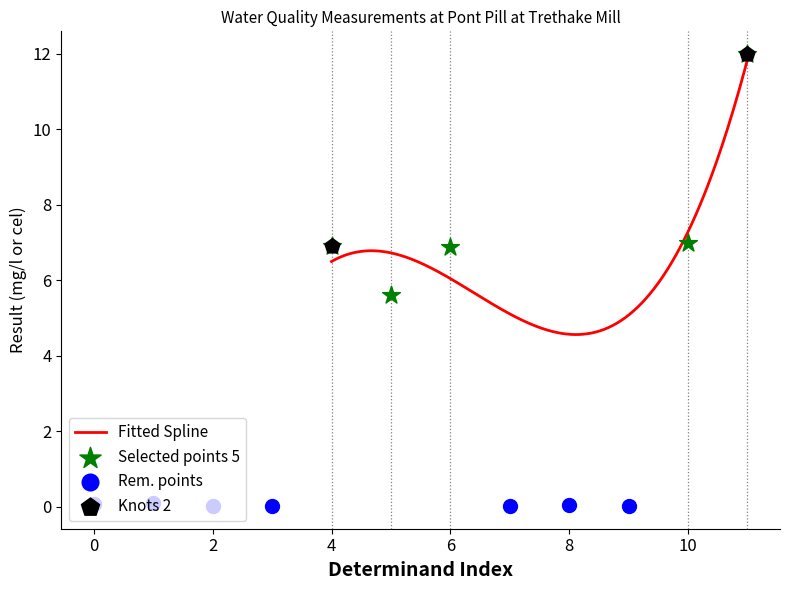

What is the highest value of the Fitted Spline series?

11.8